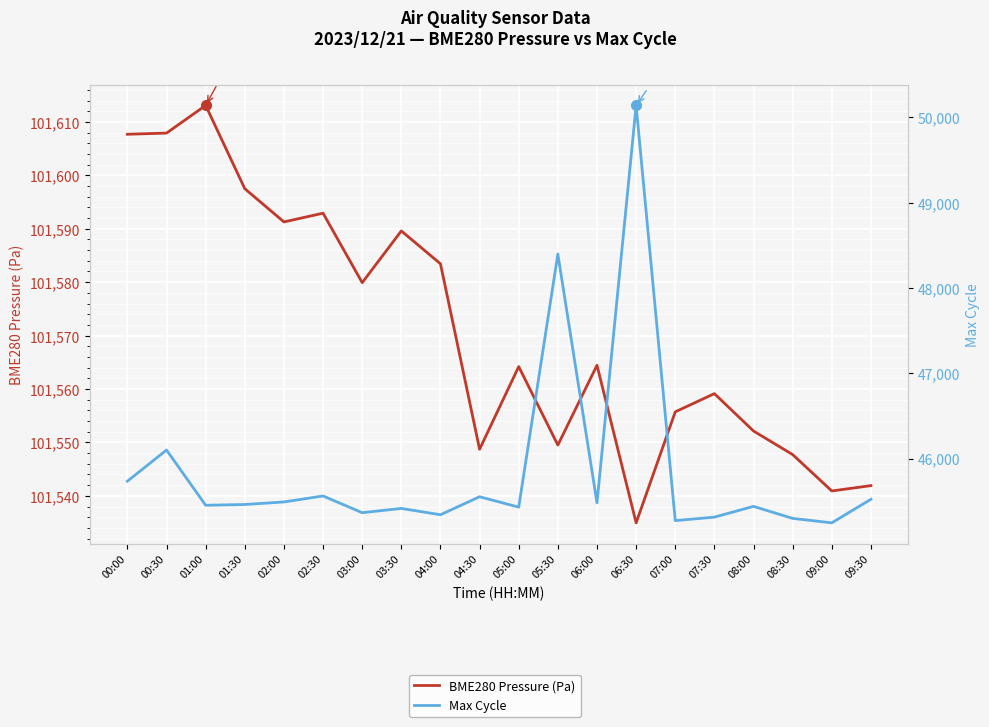

True or false: BME280 Pressure (Pa) and Max Cycle intersect in this chart.

False